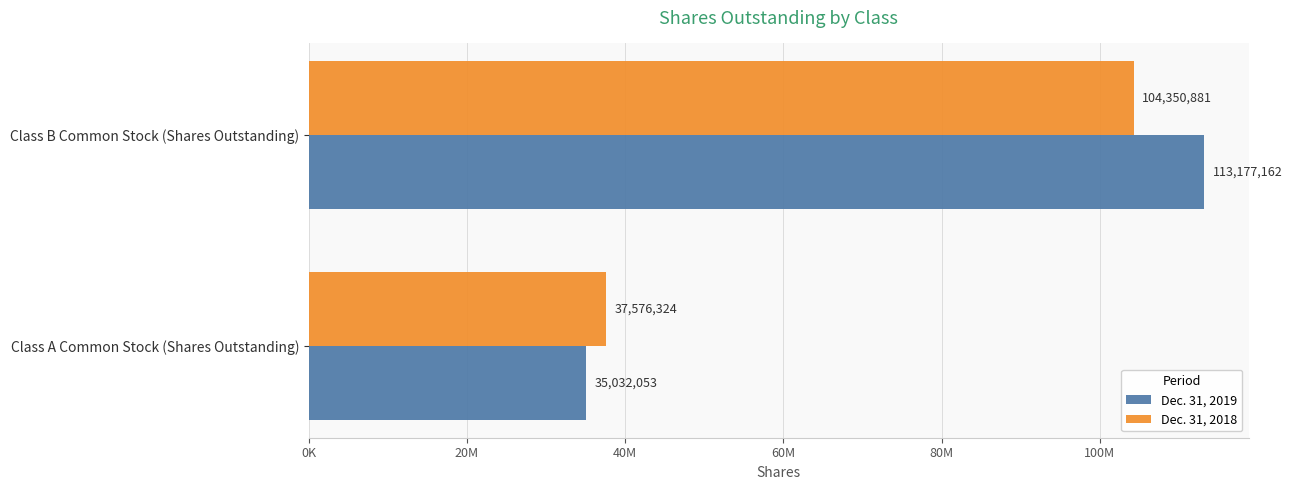

Which series has the largest total across all categories?

Dec. 31, 2019